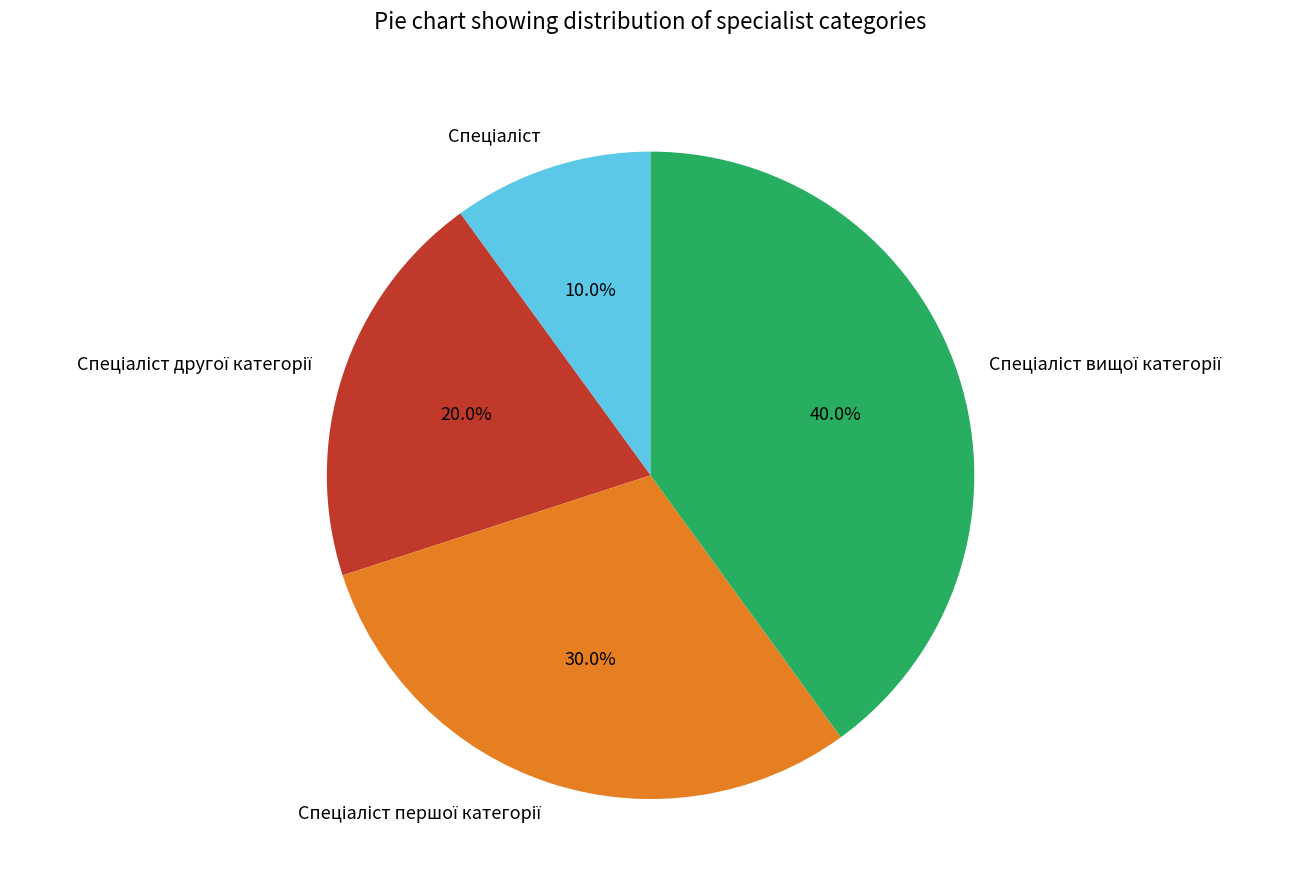

Does any single category account for the majority?

No